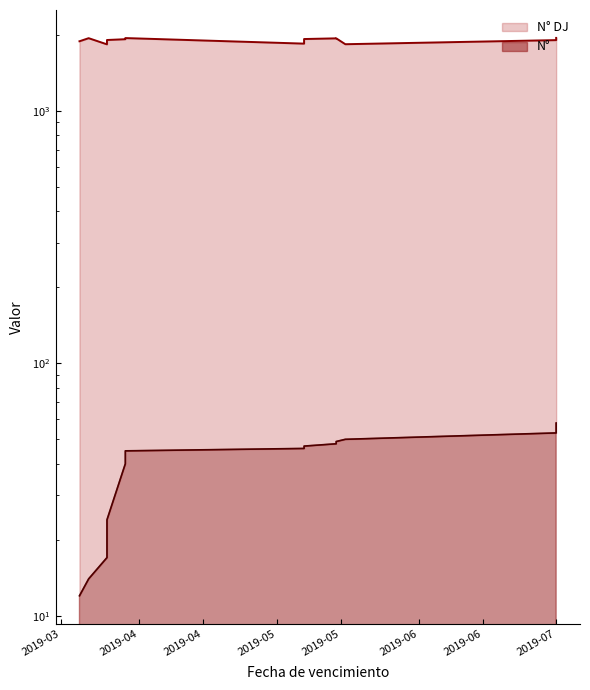

At how many categories does at least one series exceed 1039?

17